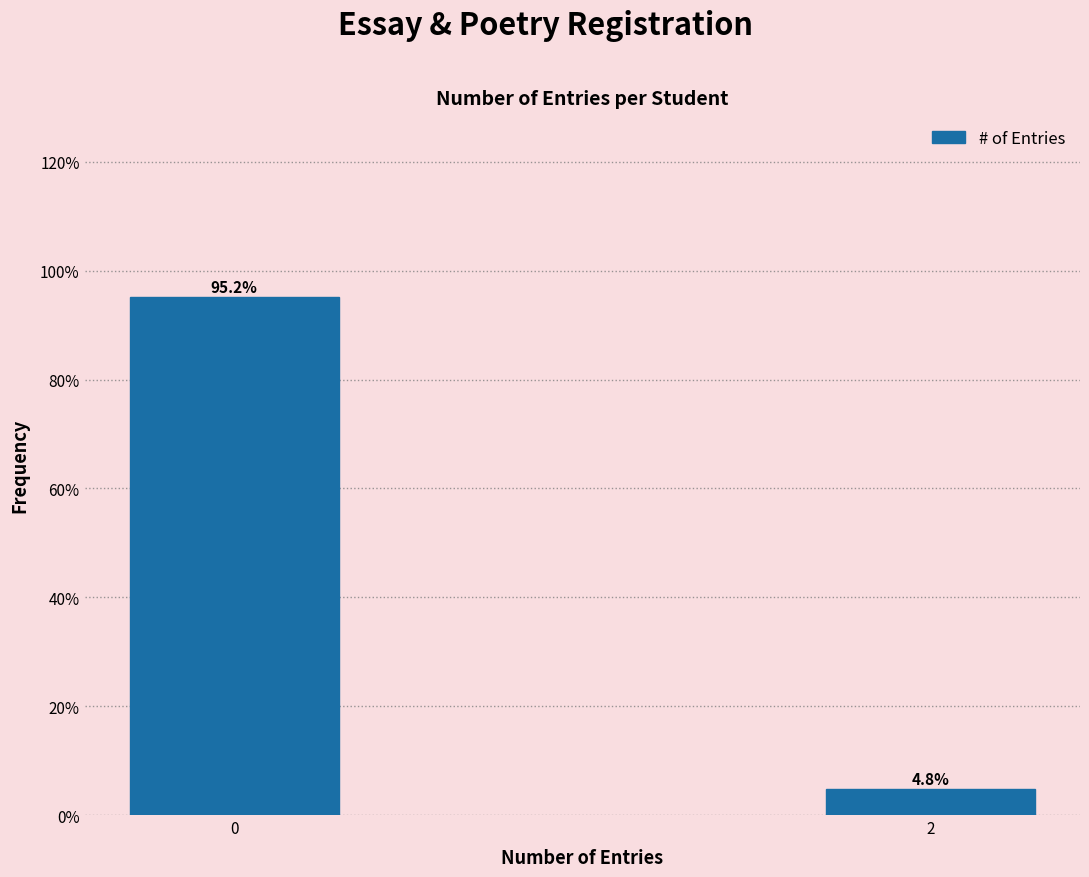

Reading left to right, extract all data points from this chart.

0=95.2	2=4.8